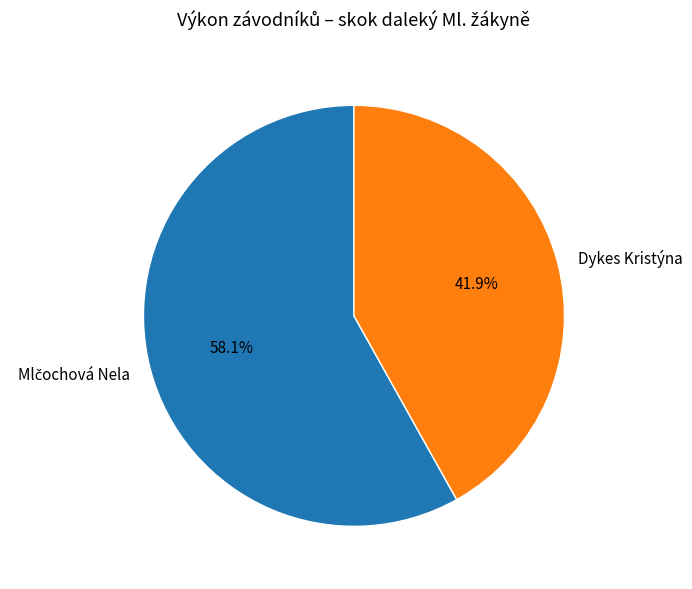

How many segments does this pie chart have?

2